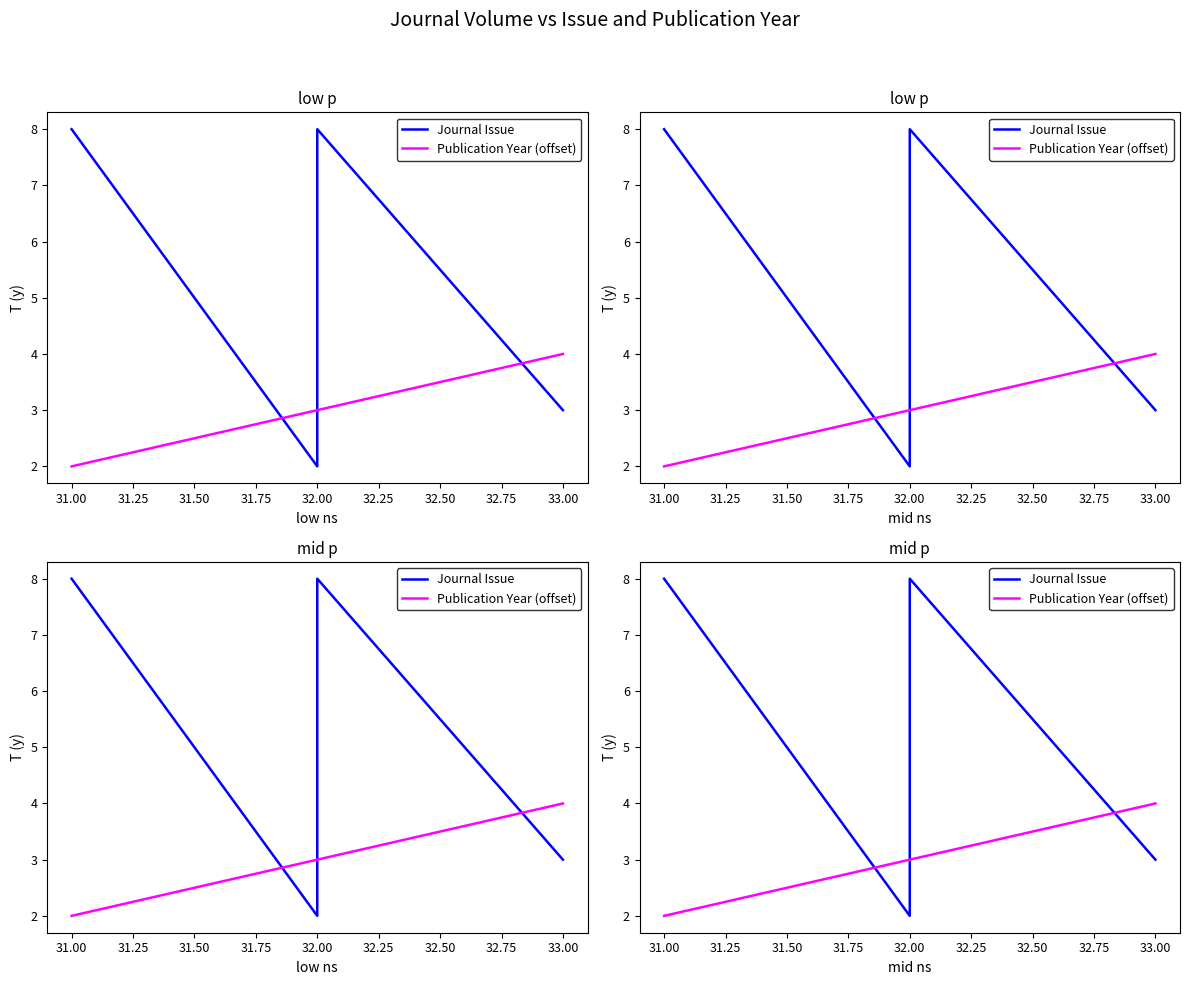

How many data points in Journal Issue are above 7?

2